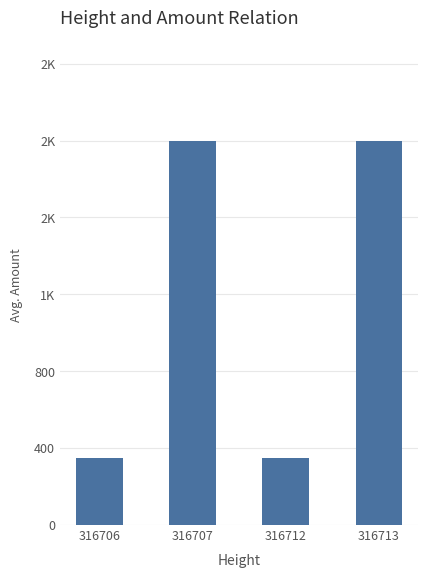

Are the bars horizontal?

No